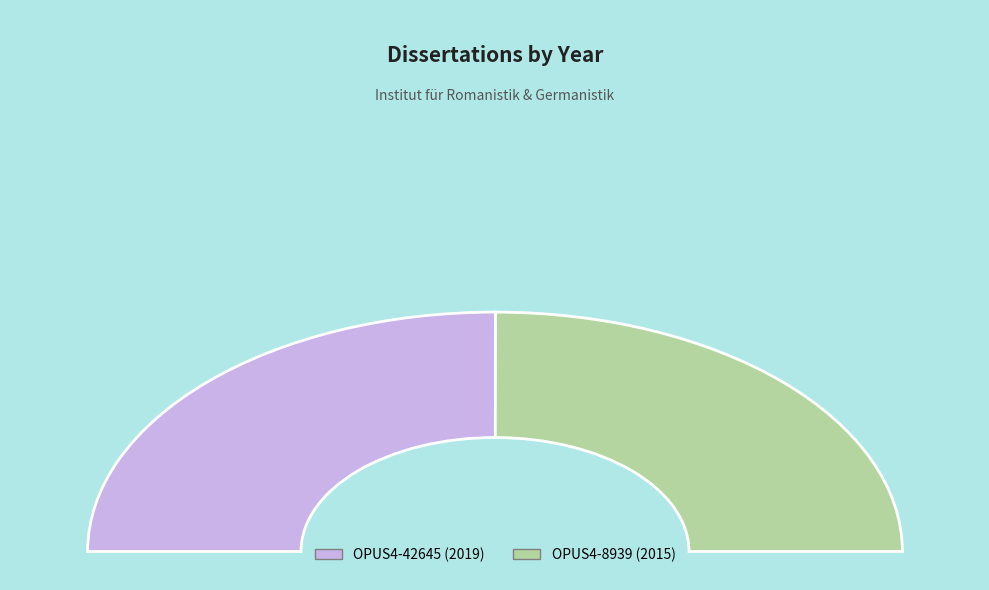

Which has a higher value, OPUS4-8939 or OPUS4-42645?

OPUS4-42645